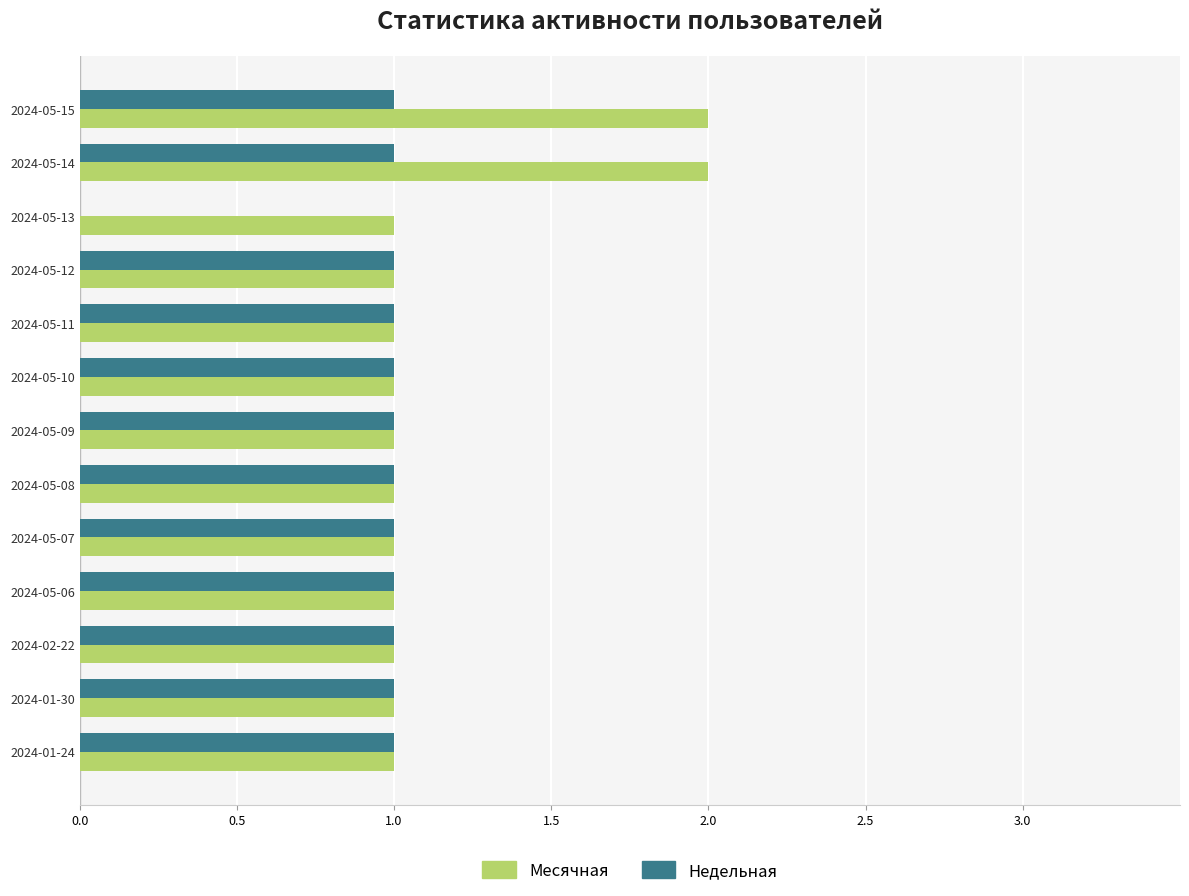

Which series has the largest total across all categories?

Месячная